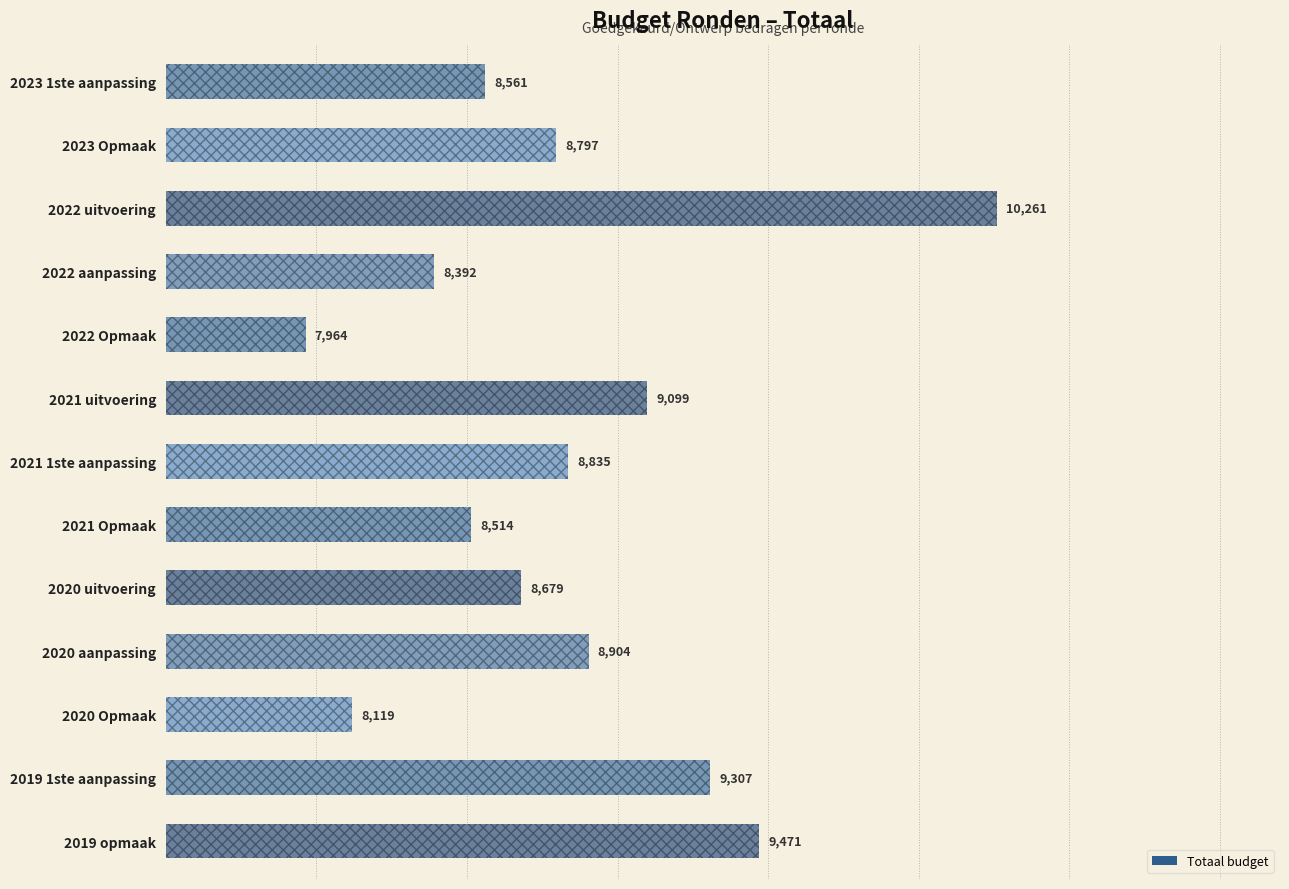

Is it true that the value at 2021 Opmaak is 14167?

False